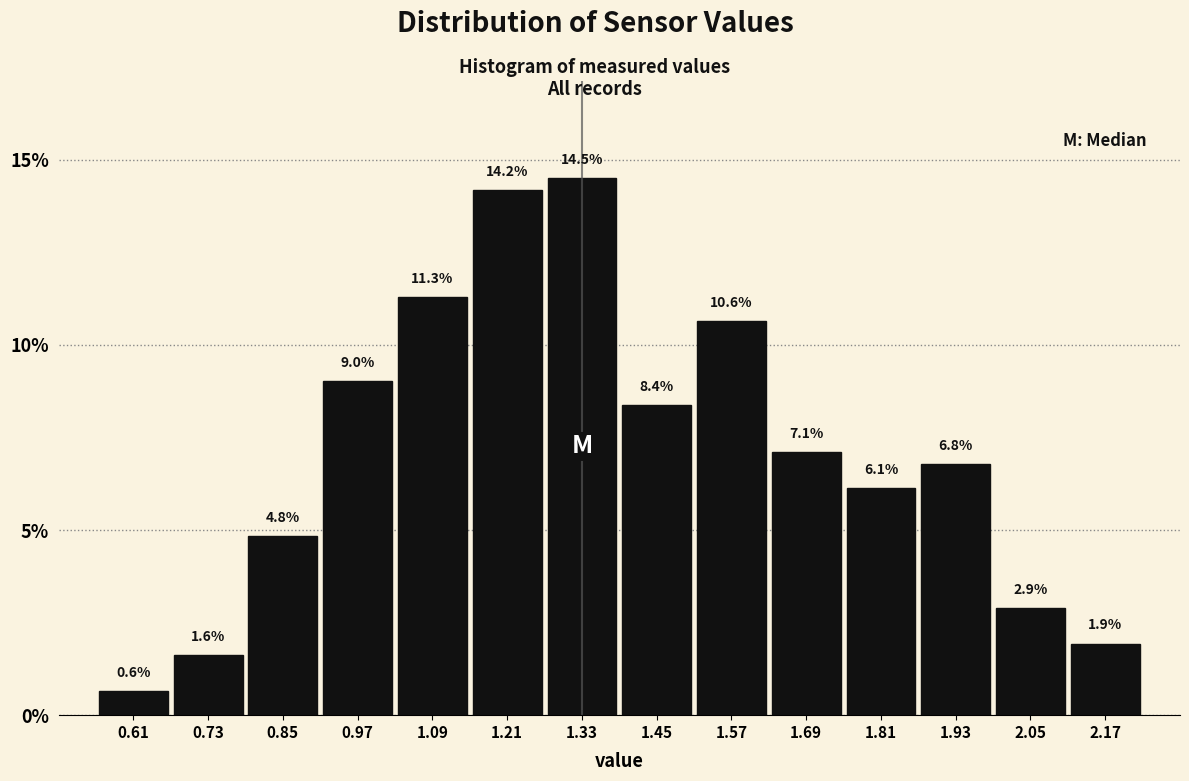

Over which range of the x-axis is the bar tallest?

1.27 to 1.39